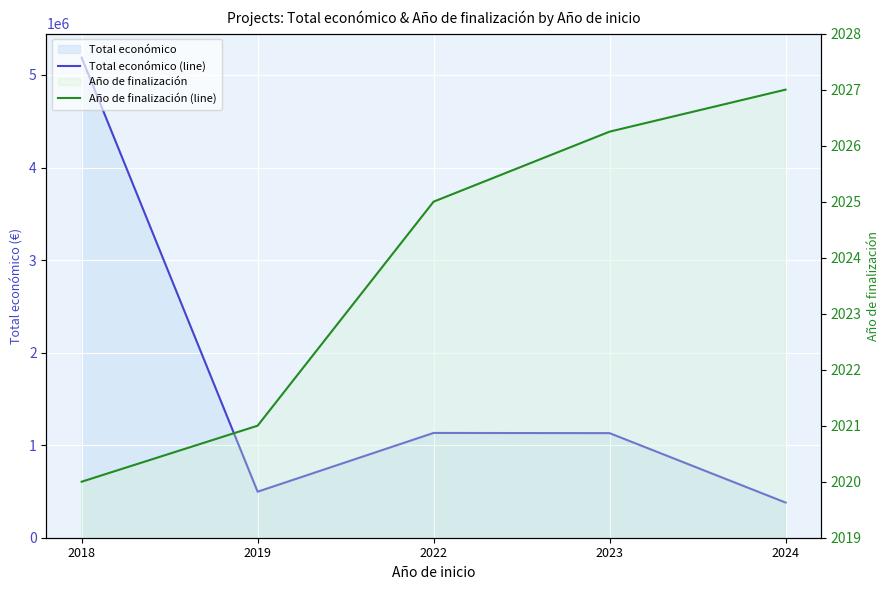

What is the minimum value shown in the chart?

2020.0